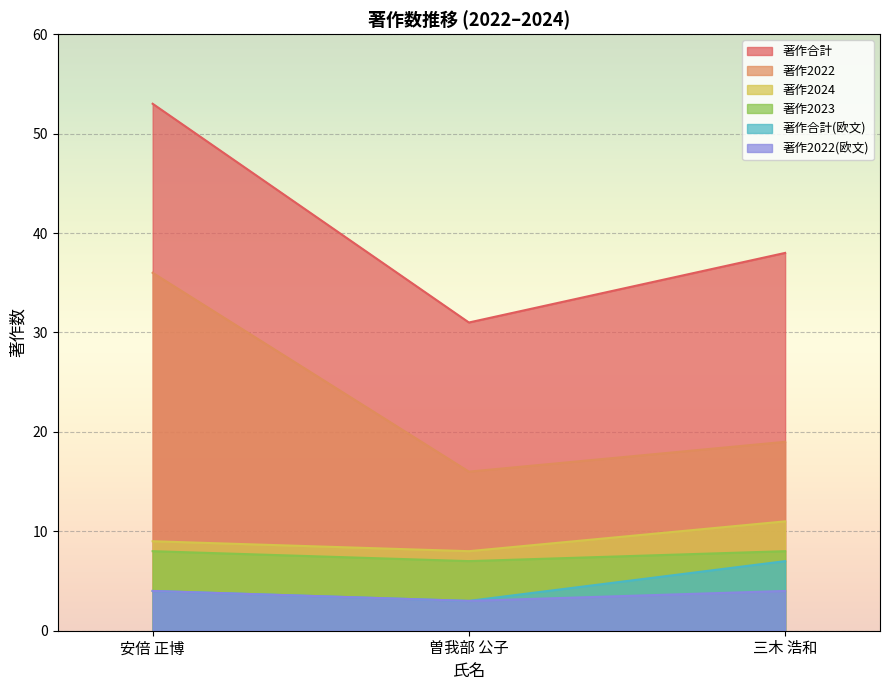

Rank the series at 曽我部 公子 from highest to lowest value.

著作合計, 著作2022, 著作2024, 著作2023, 著作合計(欧文), 著作2022(欧文)